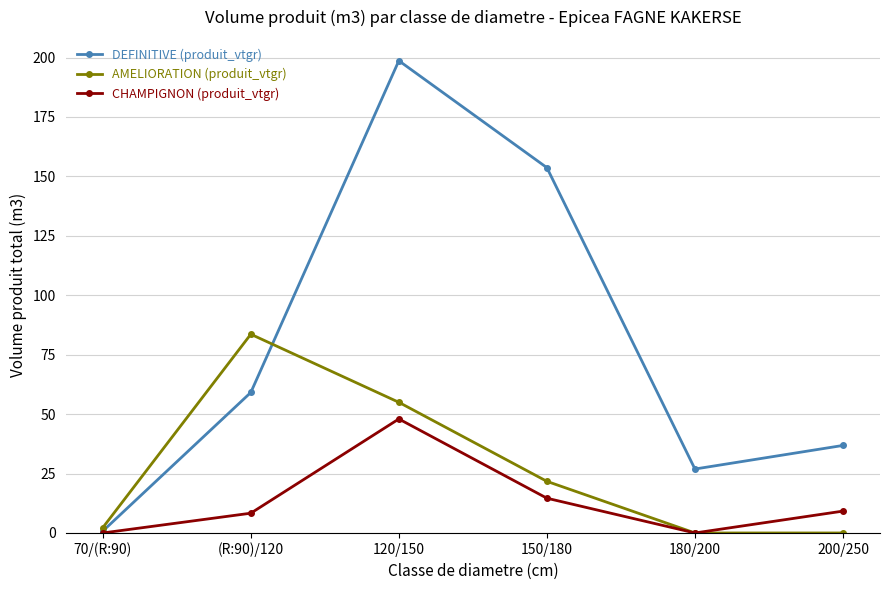

Which series changed the most between 70/(R:90) and 150/180?

DEFINITIVE (produit_vtgr)